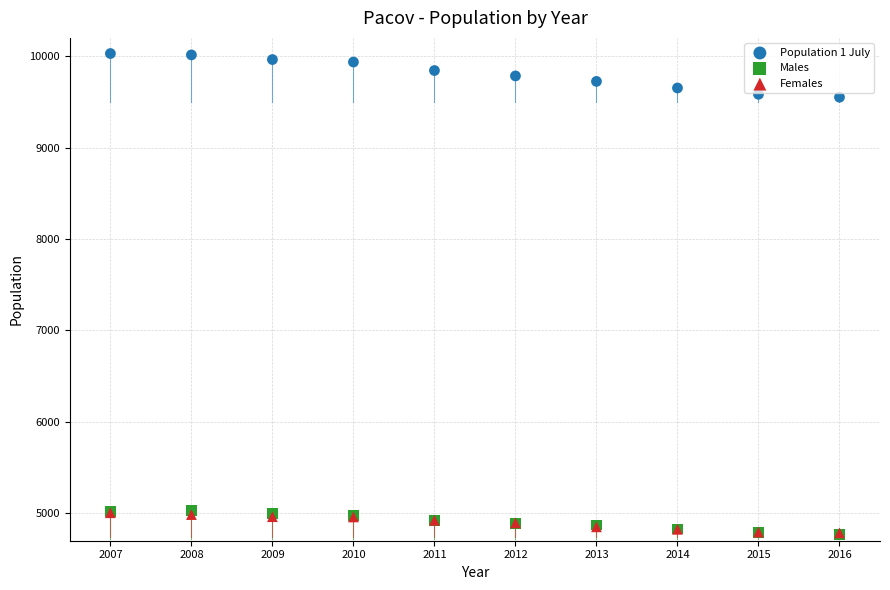

Which series has the largest Y range (max minus min)?

Population 1 July